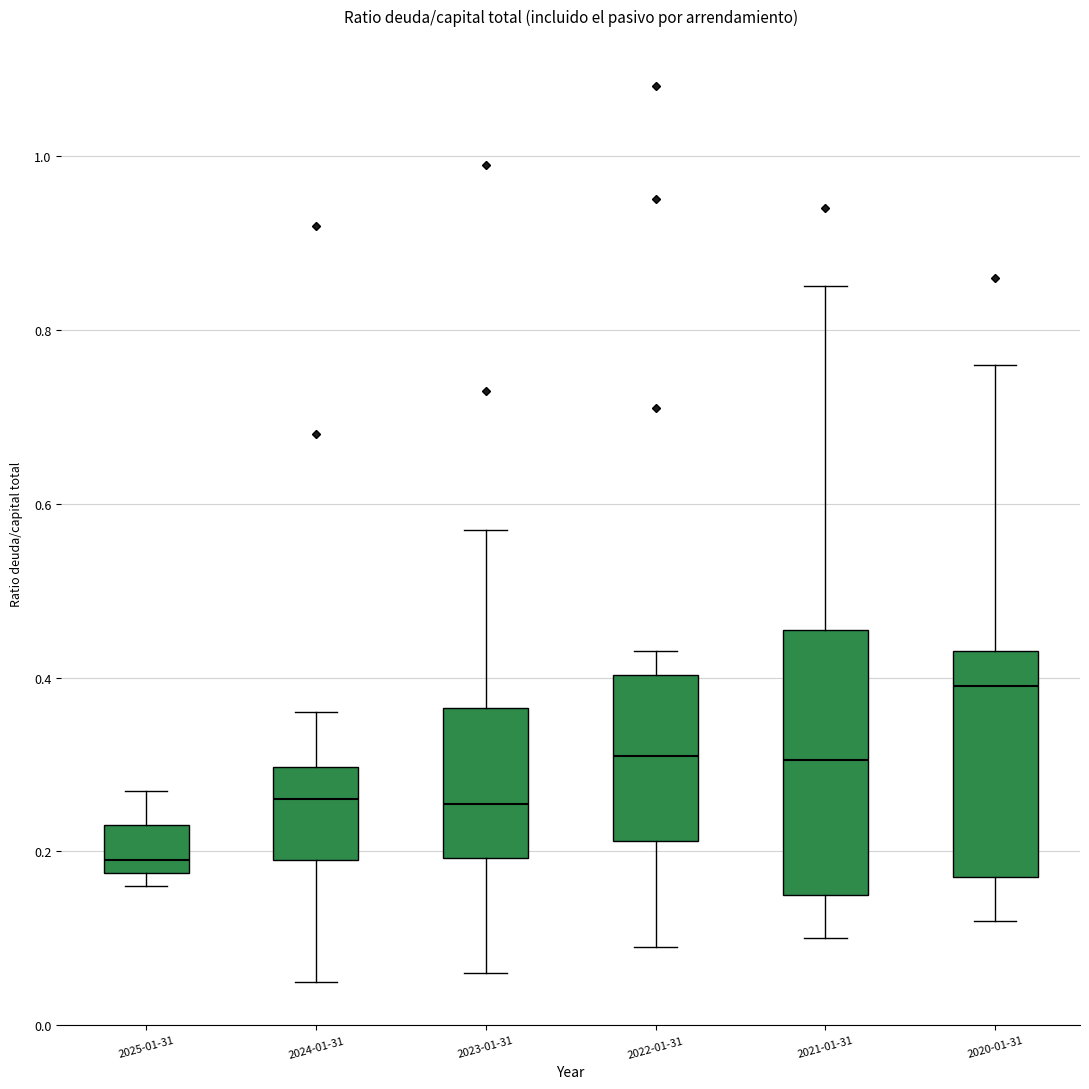

Reading left to right, transcribe this box plot: for each box, give where its median line is, the range the box spans, and where its two whiskers end, as read against the y-axis. The values are not printed on the chart, so give them approximately, as read against the axis.

2025-01-31: median 0.20, box 0.18 to 0.24, whiskers 0.16 to 0.28
2024-01-31: median 0.26, box 0.20 to 0.30, whiskers 0.06 to 0.36
2023-01-31: median 0.26, box 0.20 to 0.36, whiskers 0.06 to 0.58
2022-01-31: median 0.32, box 0.22 to 0.40, whiskers 0.10 to 0.44
2021-01-31: median 0.30, box 0.16 to 0.46, whiskers 0.10 to 0.86
2020-01-31: median 0.40, box 0.18 to 0.44, whiskers 0.12 to 0.76